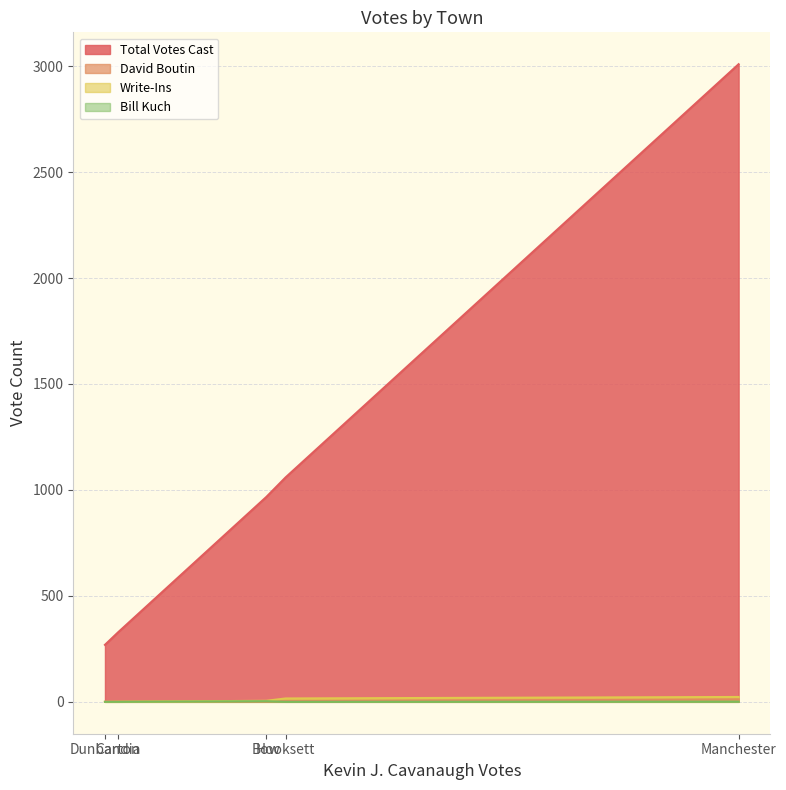

Is it true that Total Votes Cast equals 1353 at Bow?

False